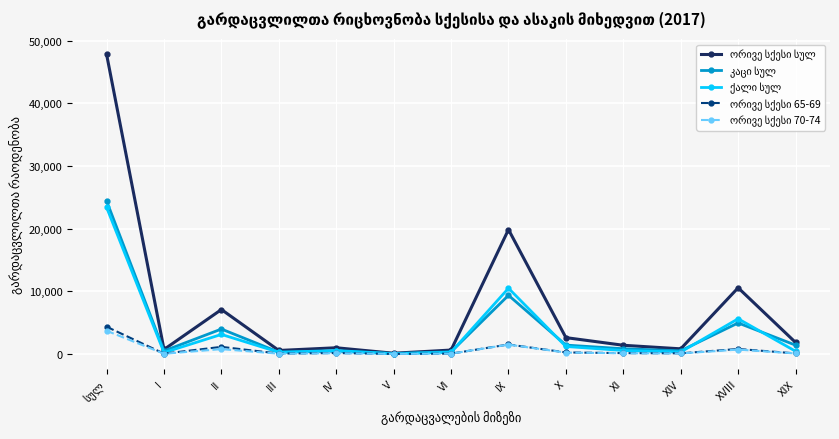

What is the label of the 3rd point from the left?

II